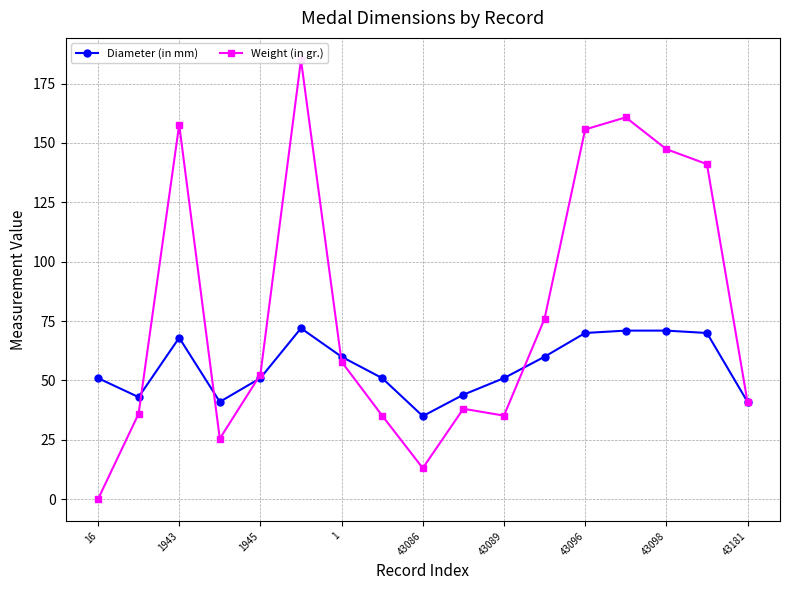

What is the greatest value displayed?

185.0